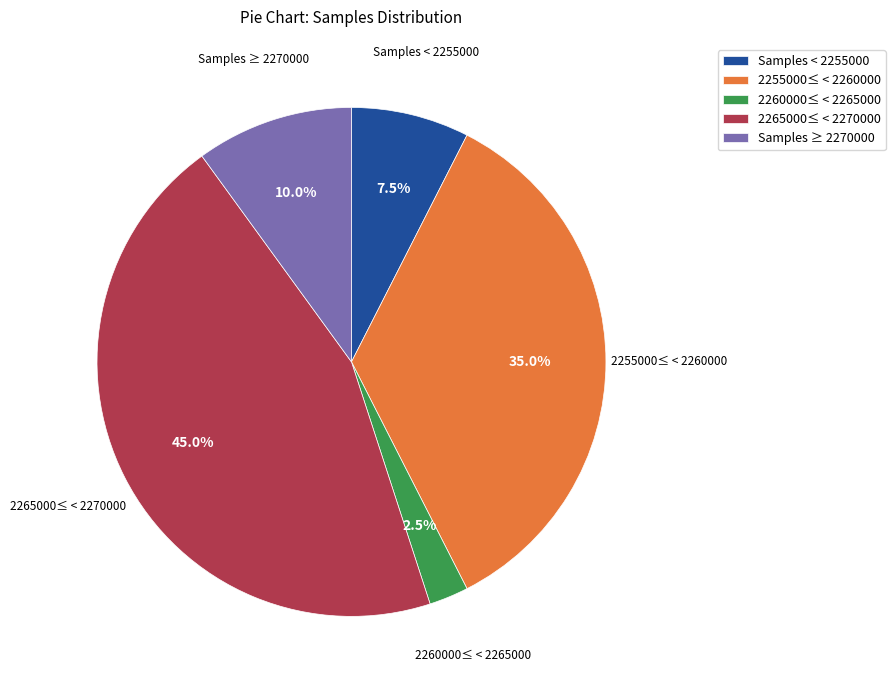

Is there any slice that represents more than half of the pie?

No